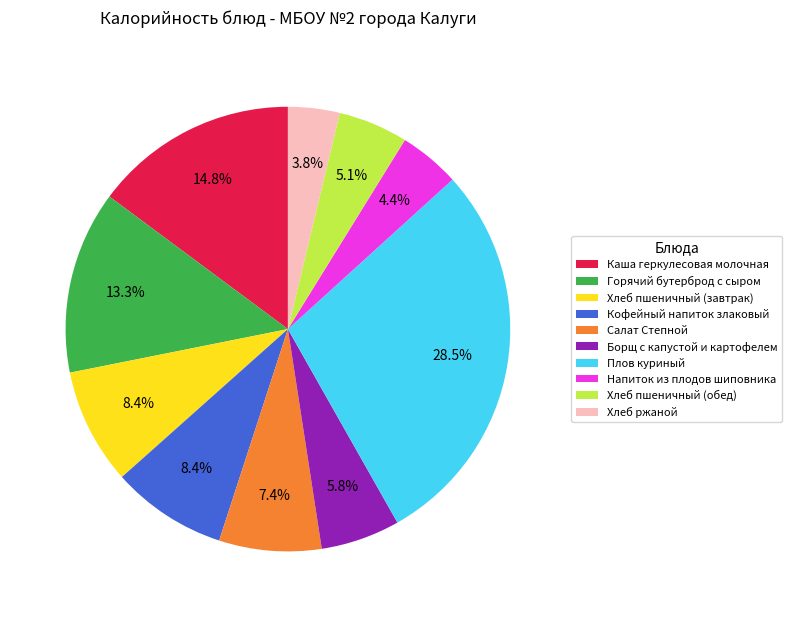

Is it true that Каша геркулесовая молочная is 15% of the pie?

True